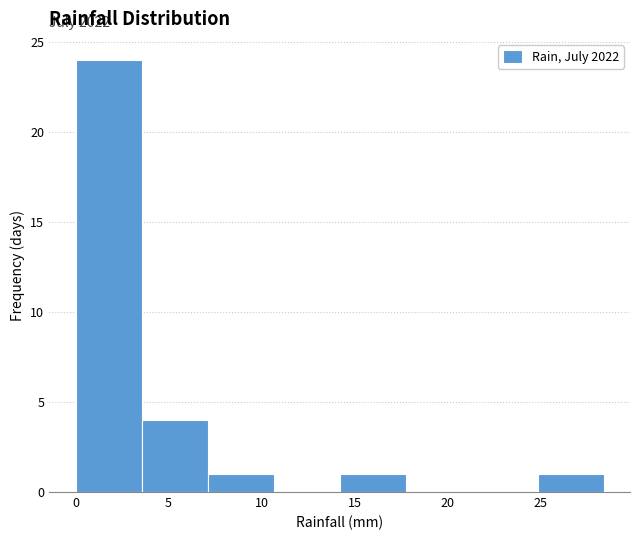

Which range on the x-axis has the tallest bar?

0.00 to 3.55